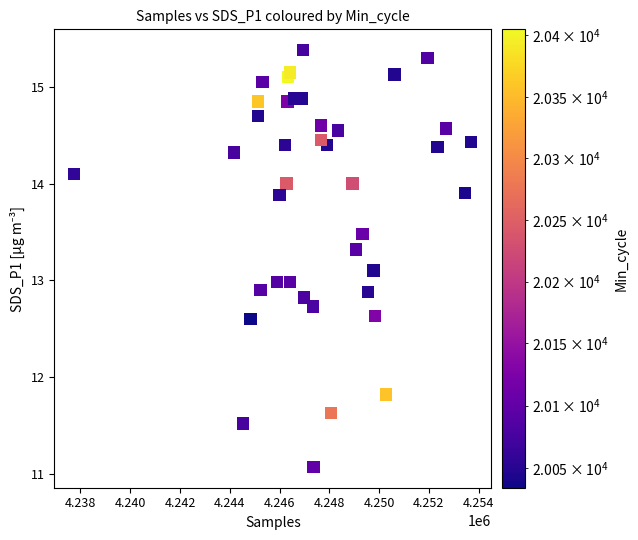

What is the range of X values (max minus min)?

15949.0